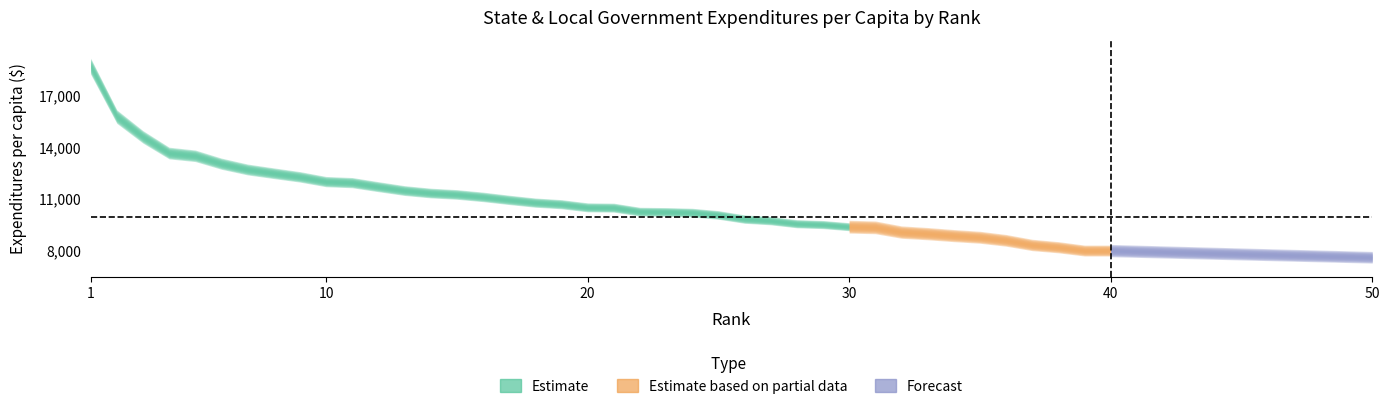

Does the chart have visible grid lines?

No